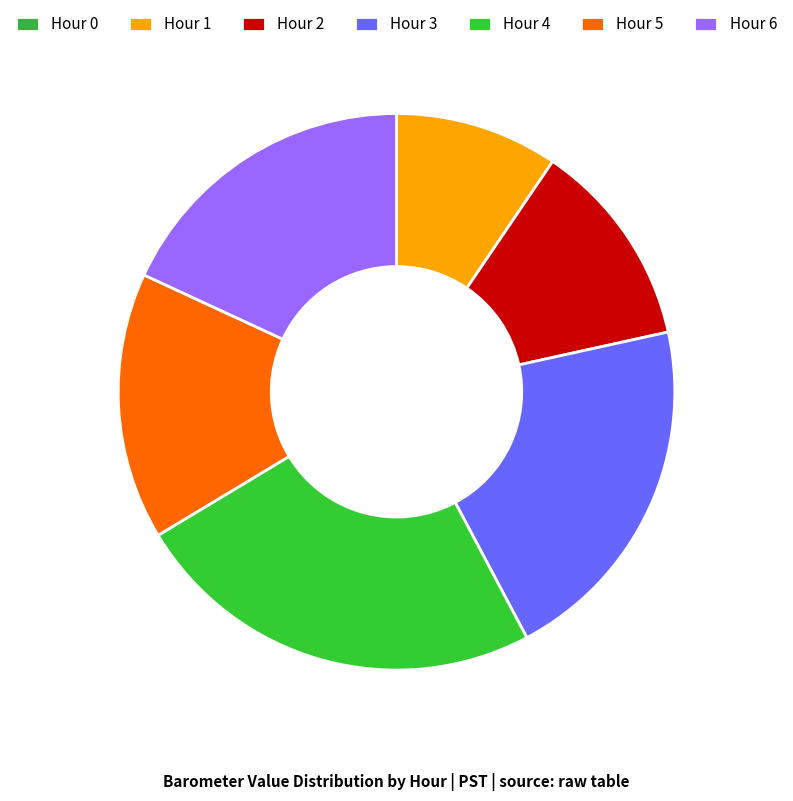

What percentage is the Hour 0 slice, to the nearest percent?

14%